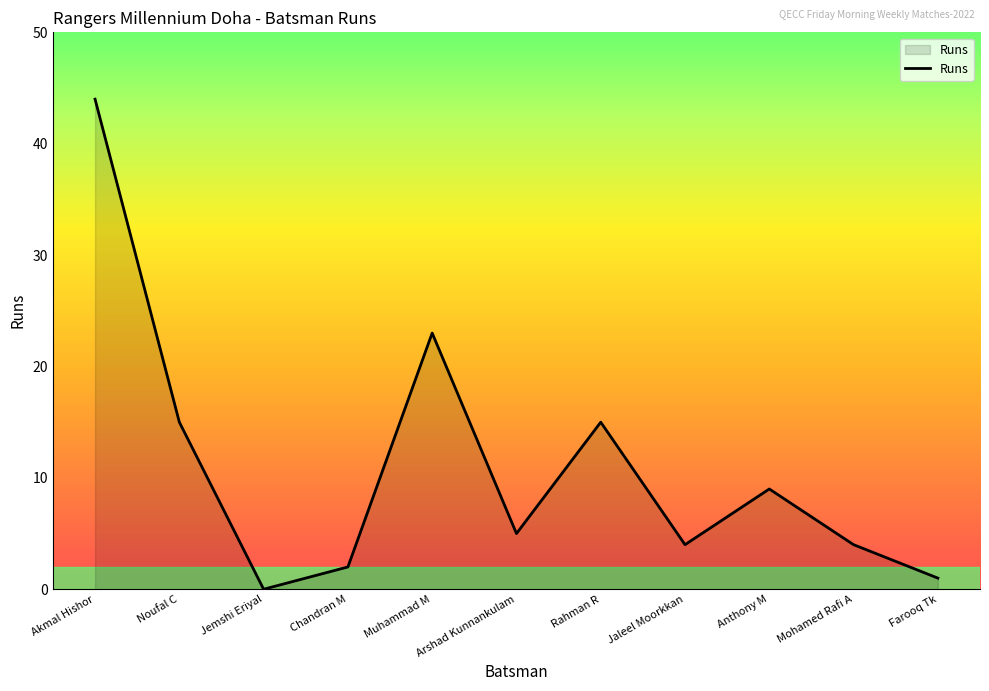

Between Noufal C and Akmal Hishor, which is larger?

Akmal Hishor